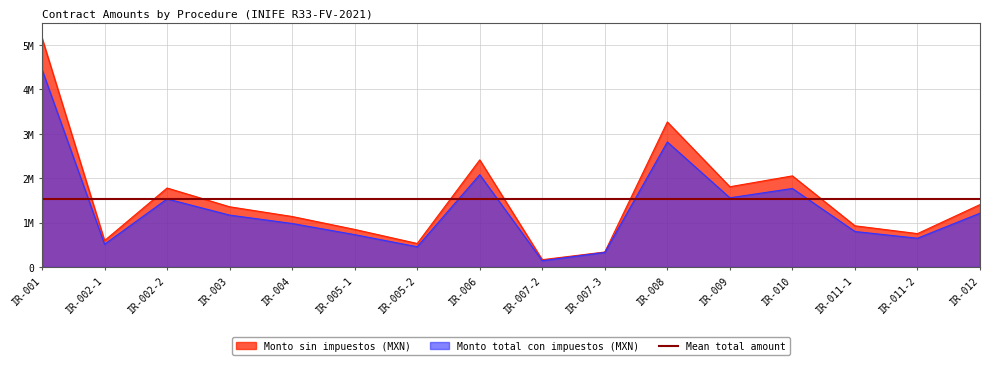

What is the sum of the Monto total con impuestos (MXN) values at IR-011-1 and IR-007-3?

1267306.8